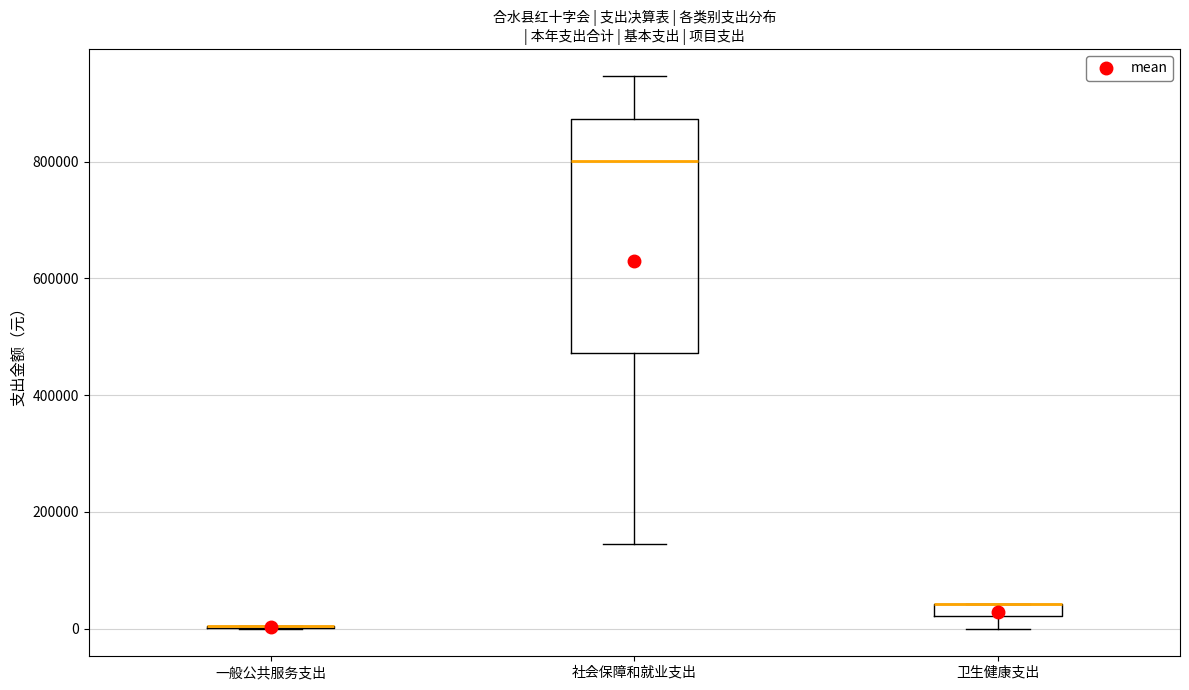

Which box is the tallest, from its lower edge to its upper edge?

社会保障和就业支出